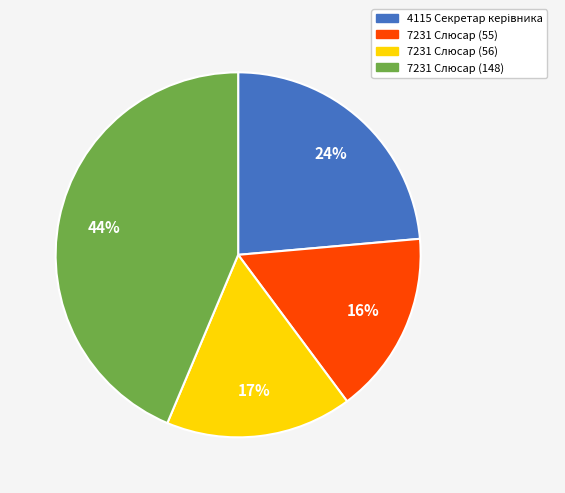

To the nearest percent, what is the combined percentage of 7231 Слюсар (55) and 7231 Слюсар (56)?

33%